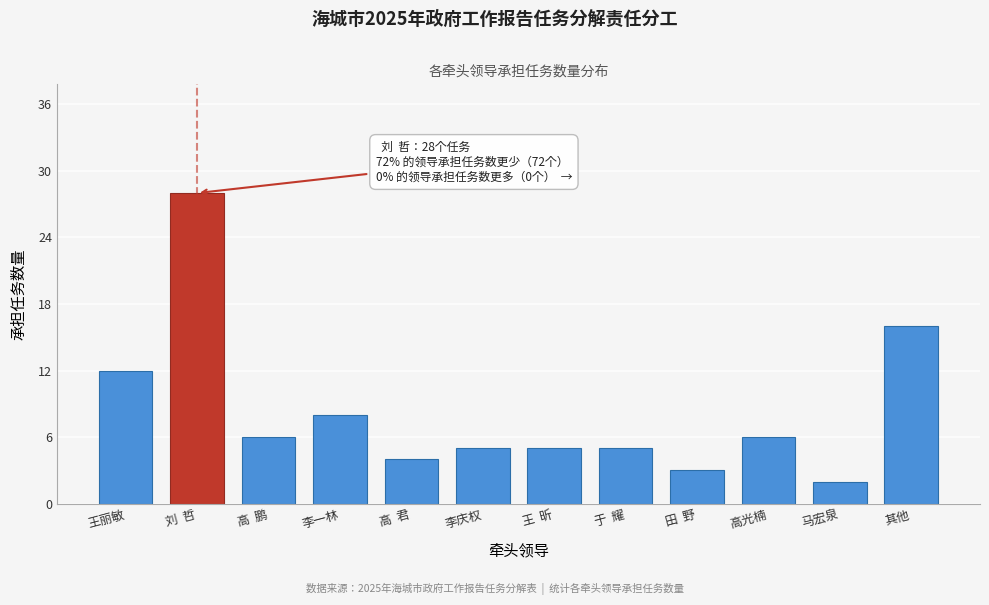

Reading left to right, list all the values displayed in this chart.

王丽敏=12	刘  哲=28	高  鹏=6	李一林=8	高  君=4	李庆权=5	王  昕=5	于  耀=5	田  野=3	高光楠=6	马宏泉=2	其他=16